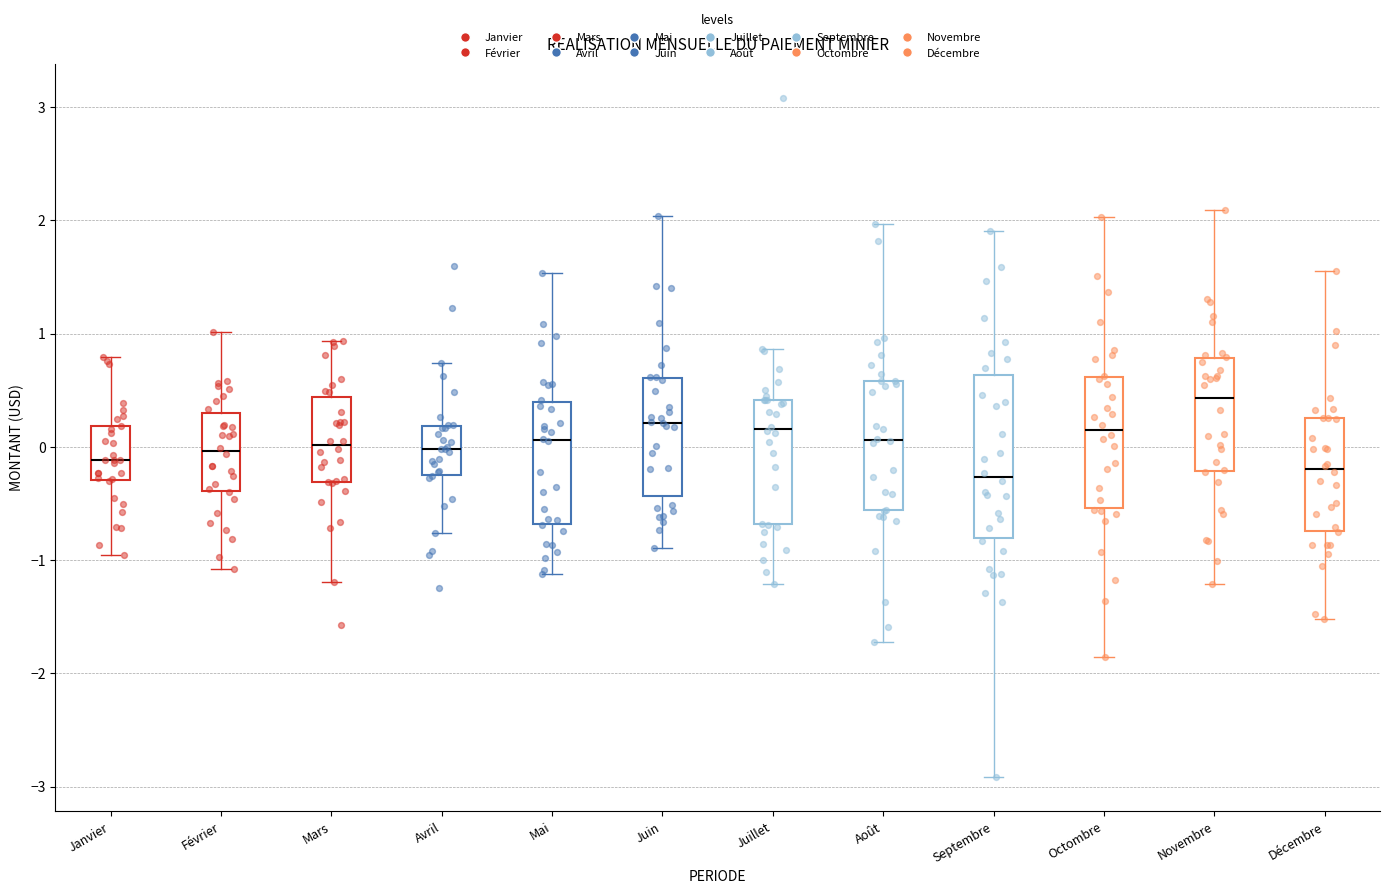

Which box is the tallest, from its lower edge to its upper edge?

Septembre